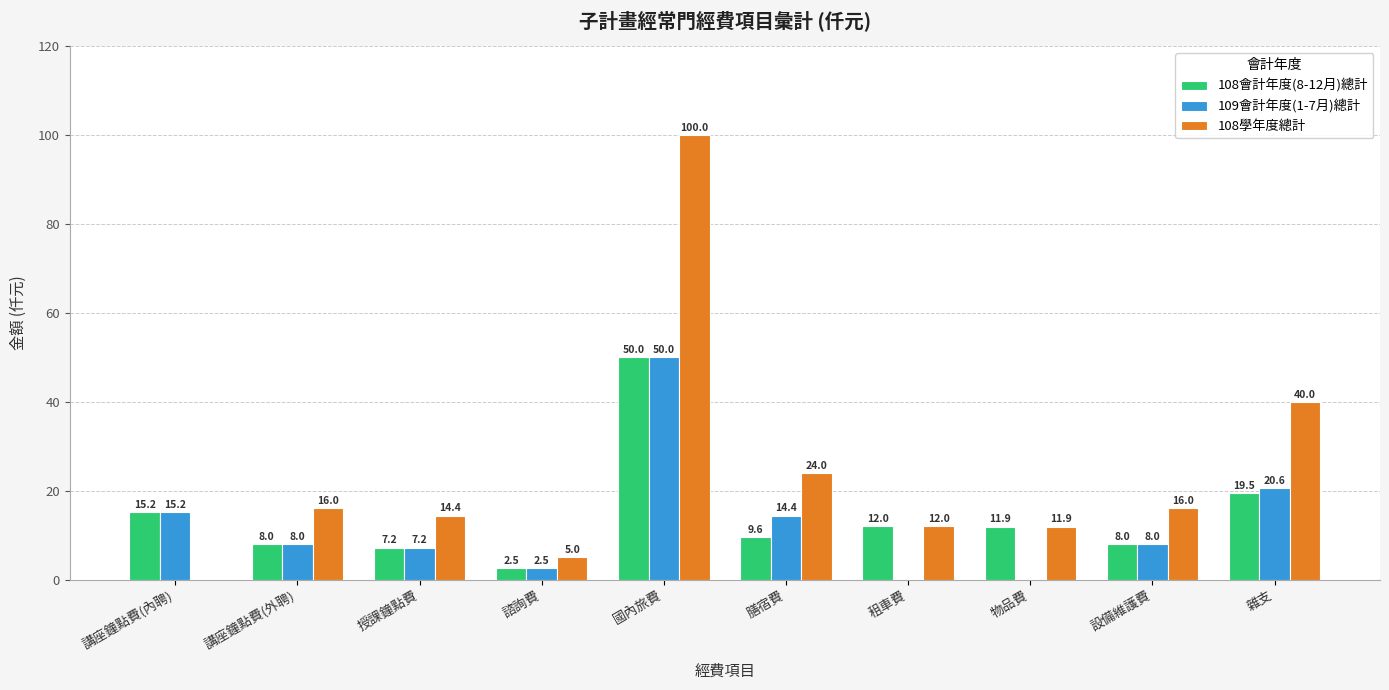

At which category does the chart reach its peak across all series?

國內旅費